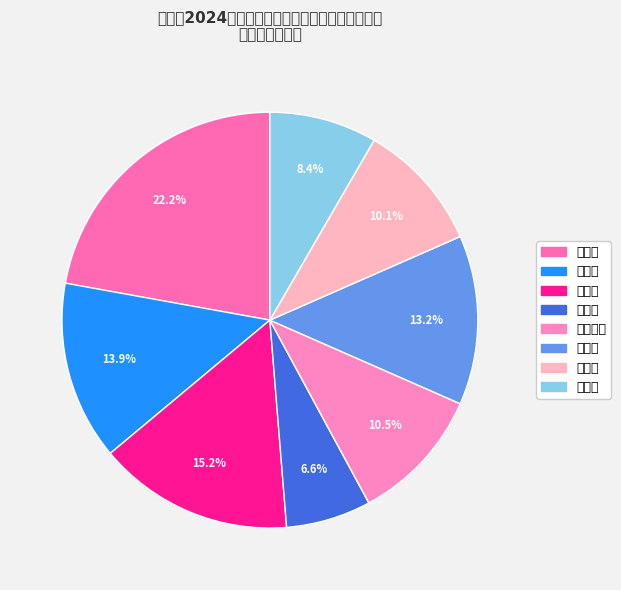

What portion of the pie excludes 罗城镇?

91.6%